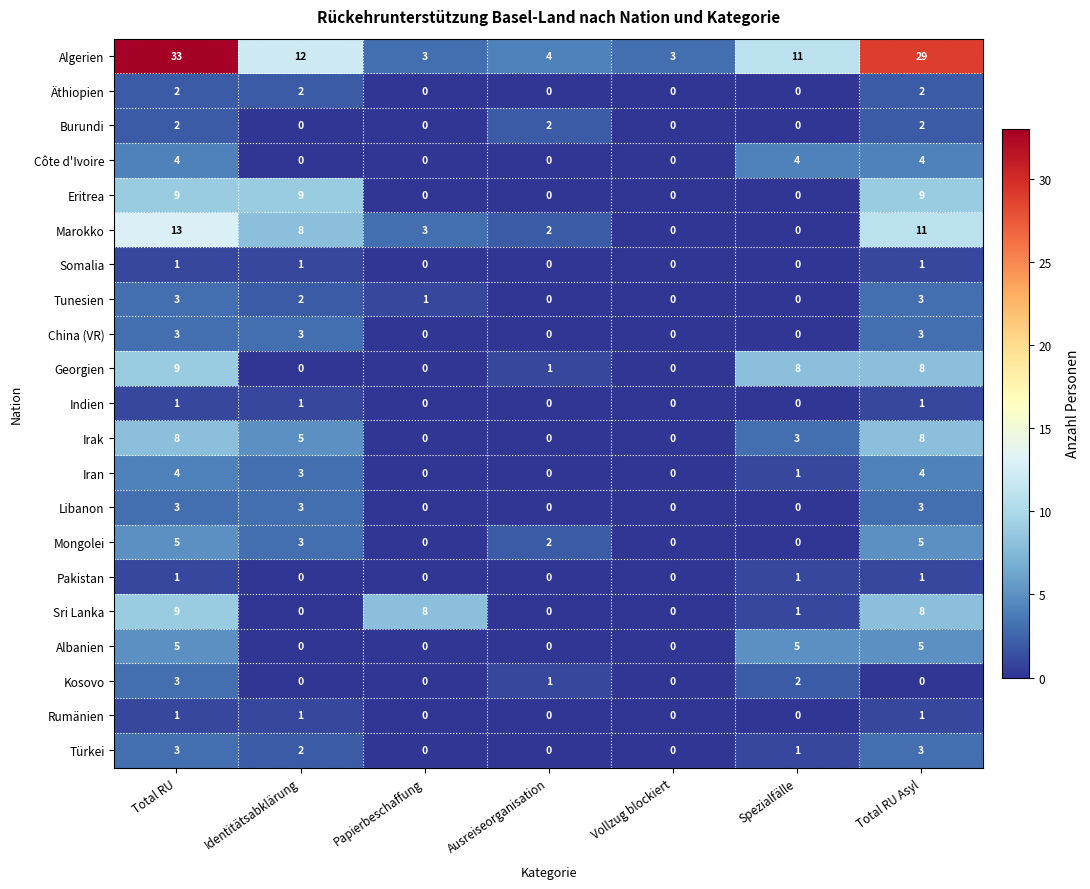

Count the Rumänien values in the range 0 to 1.

7